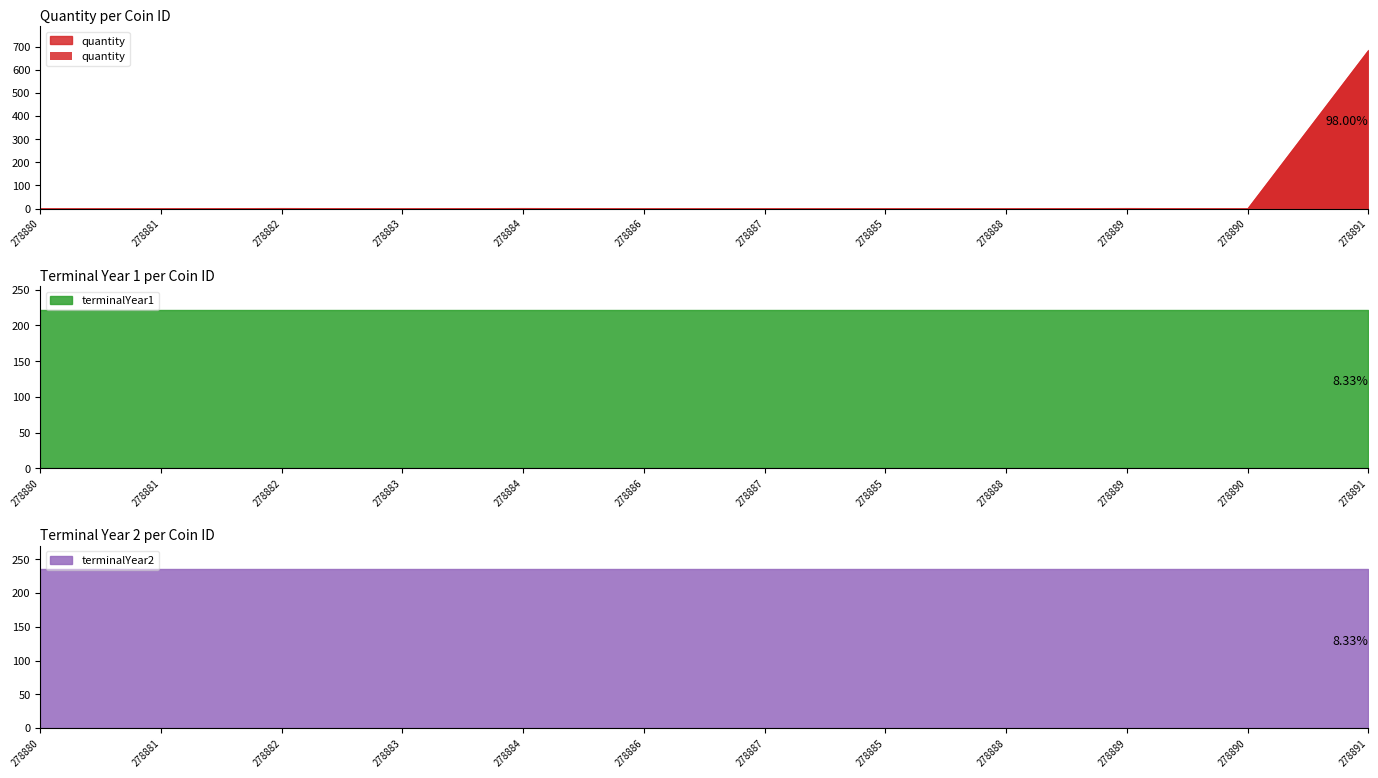

At 278885, list the series in order from largest to smallest.

terminalYear2, terminalYear1, quantity